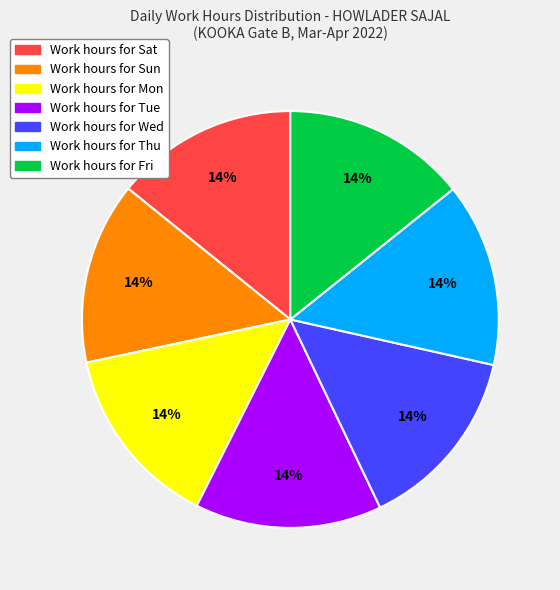

To the nearest percent, what is the average slice percentage?

14%